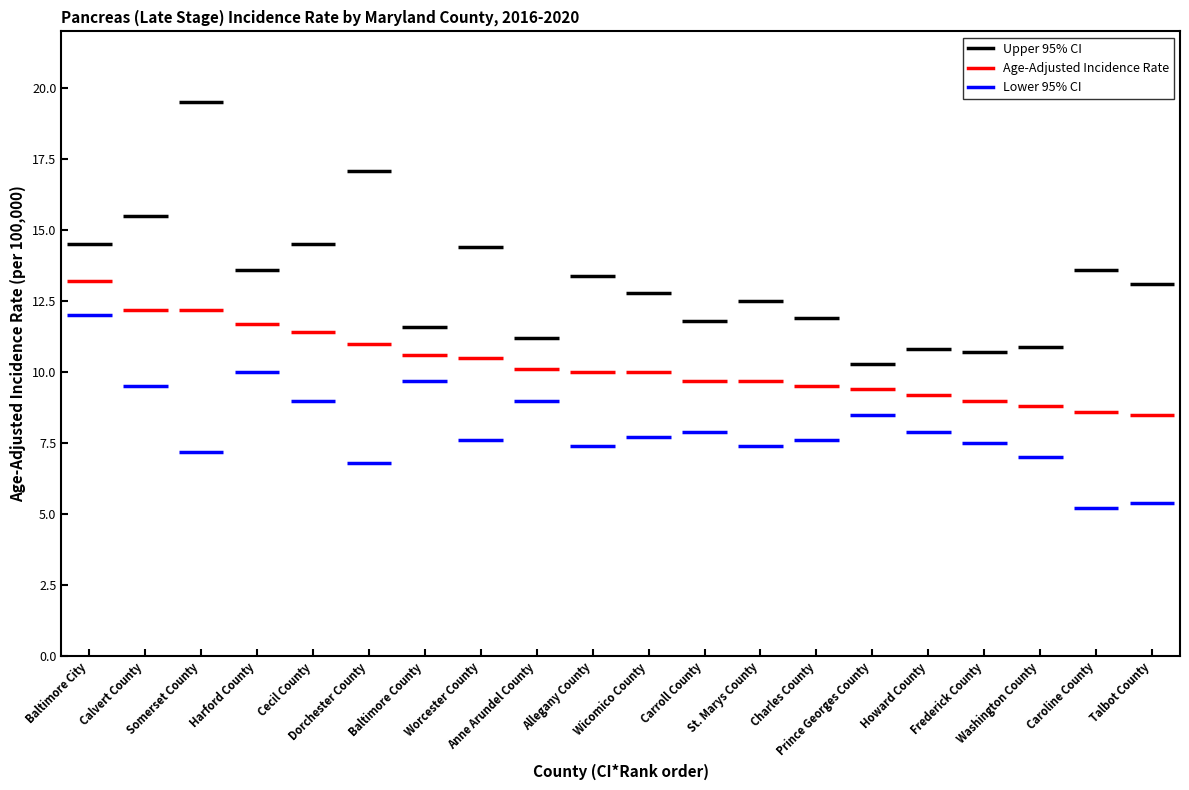

Rank the series at Somerset County from lowest to highest value.

Lower 95% CI, Age-Adjusted Incidence Rate, Upper 95% CI